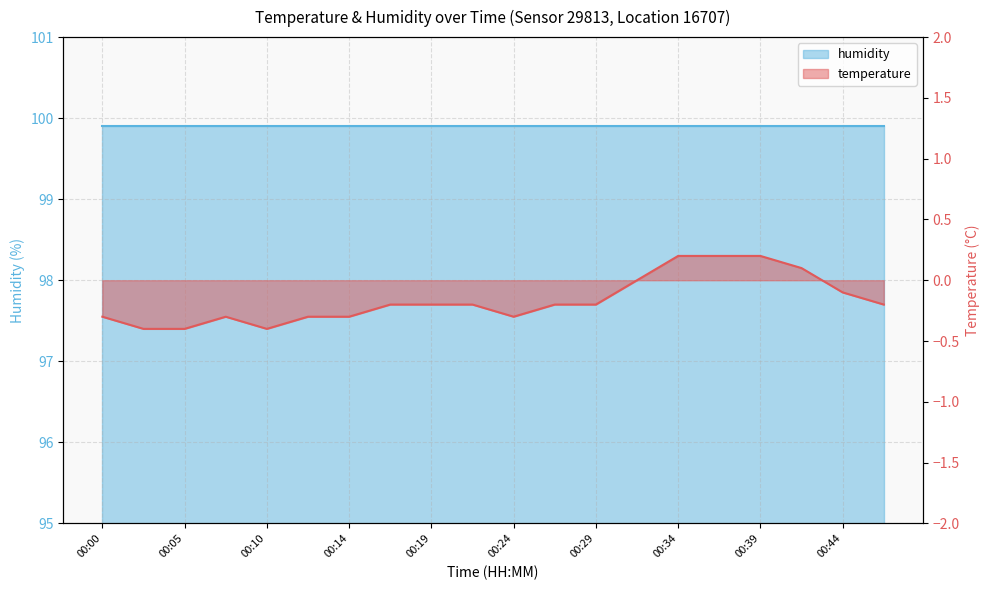

What is the value of the 7th point from the left?

-0.3